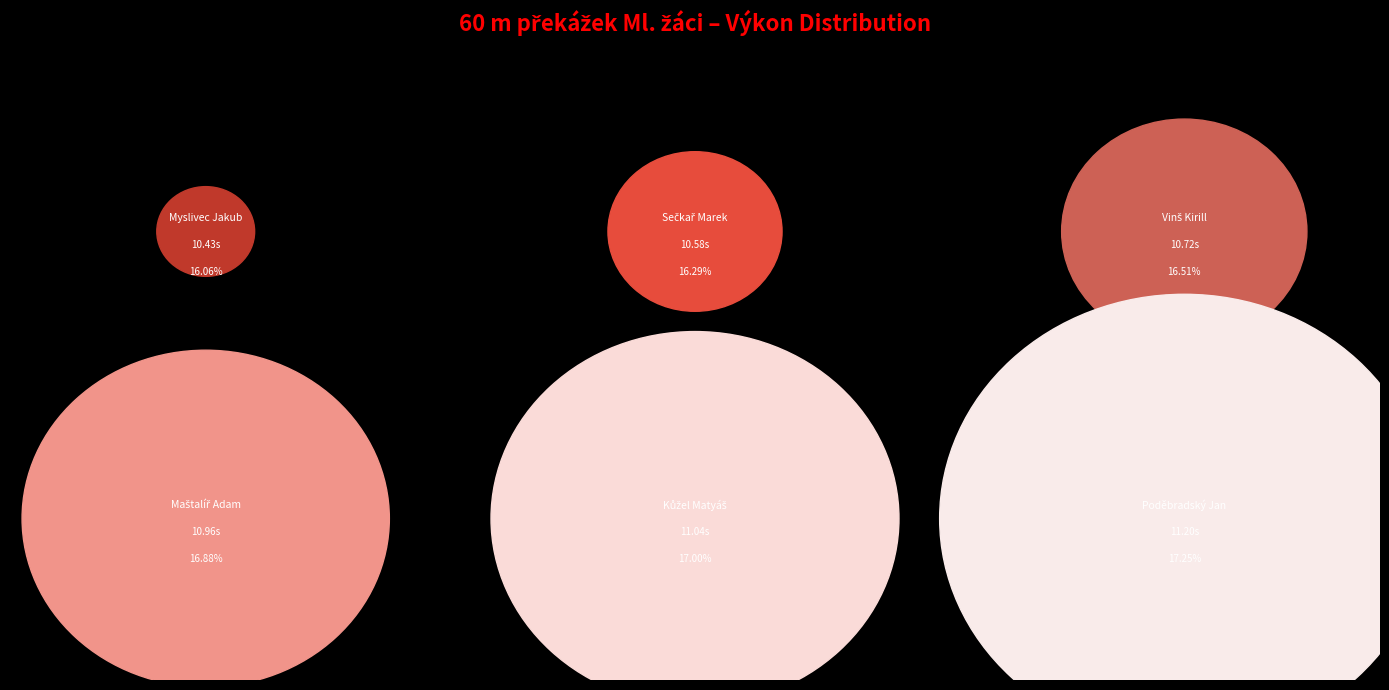

Between Vinš Kirill and Kůžel Matyáš, which is larger?

Kůžel Matyáš